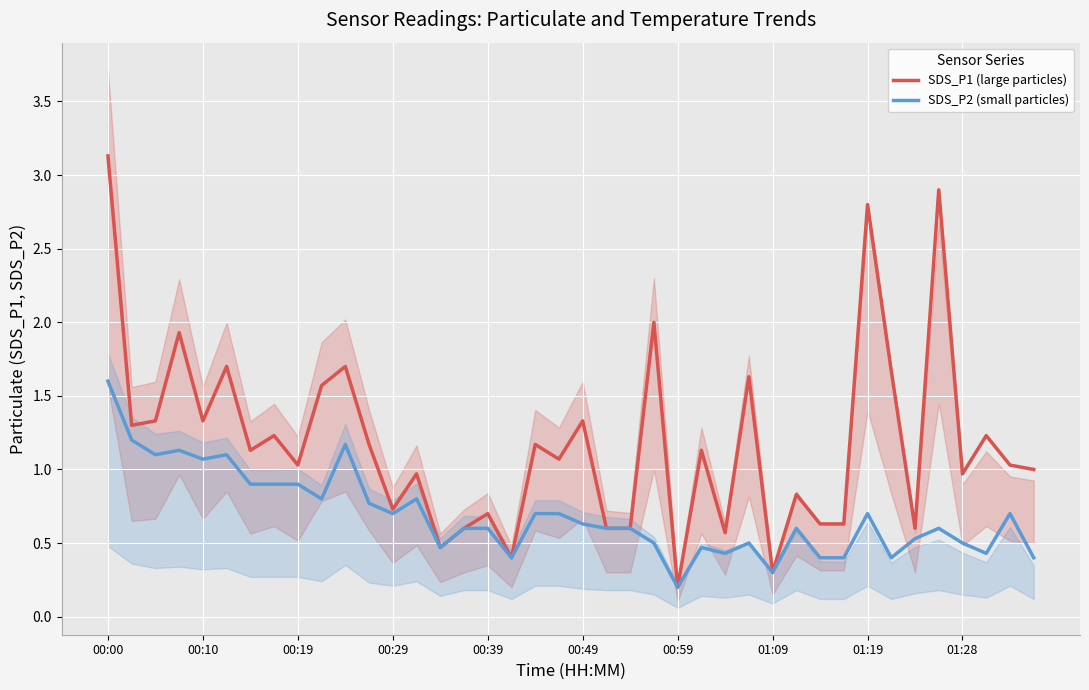

Which label corresponds to the largest value in the chart?

00:00